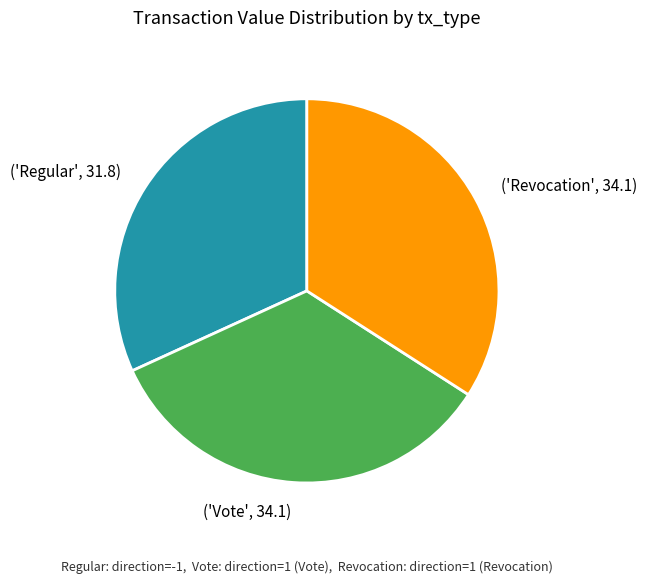

Between ('Regular', 31.8) and ('Vote', 34.1), which is larger?

('Vote', 34.1)